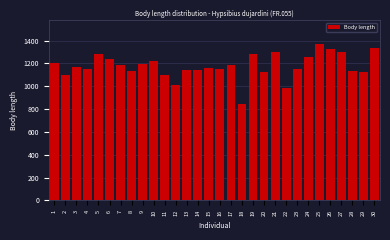

What is the sum of the values at 14 and 9?

2335.9